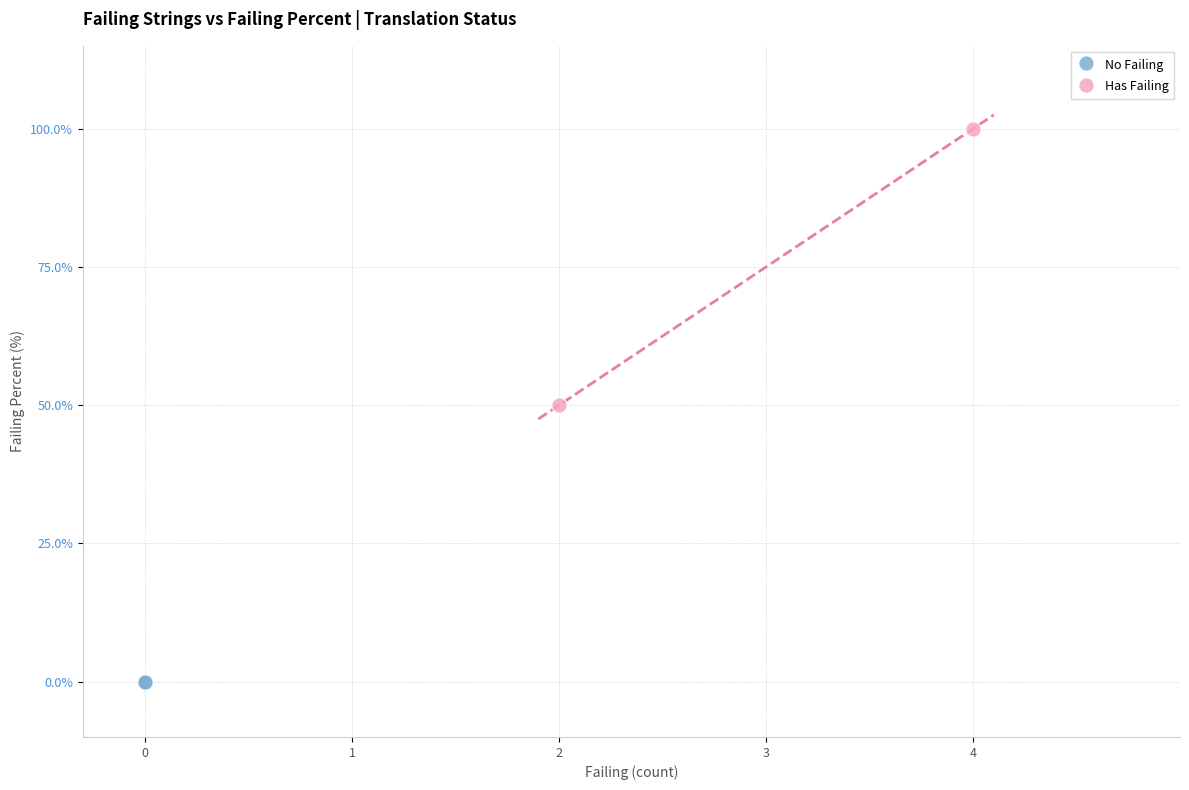

What are all the series names shown in the legend?

No Failing, Has Failing